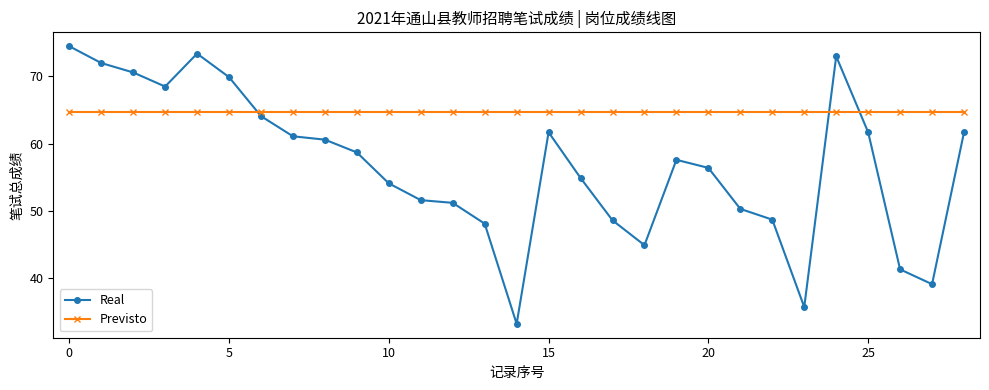

What is the value of the Real point at the 14th from the left?

48.1